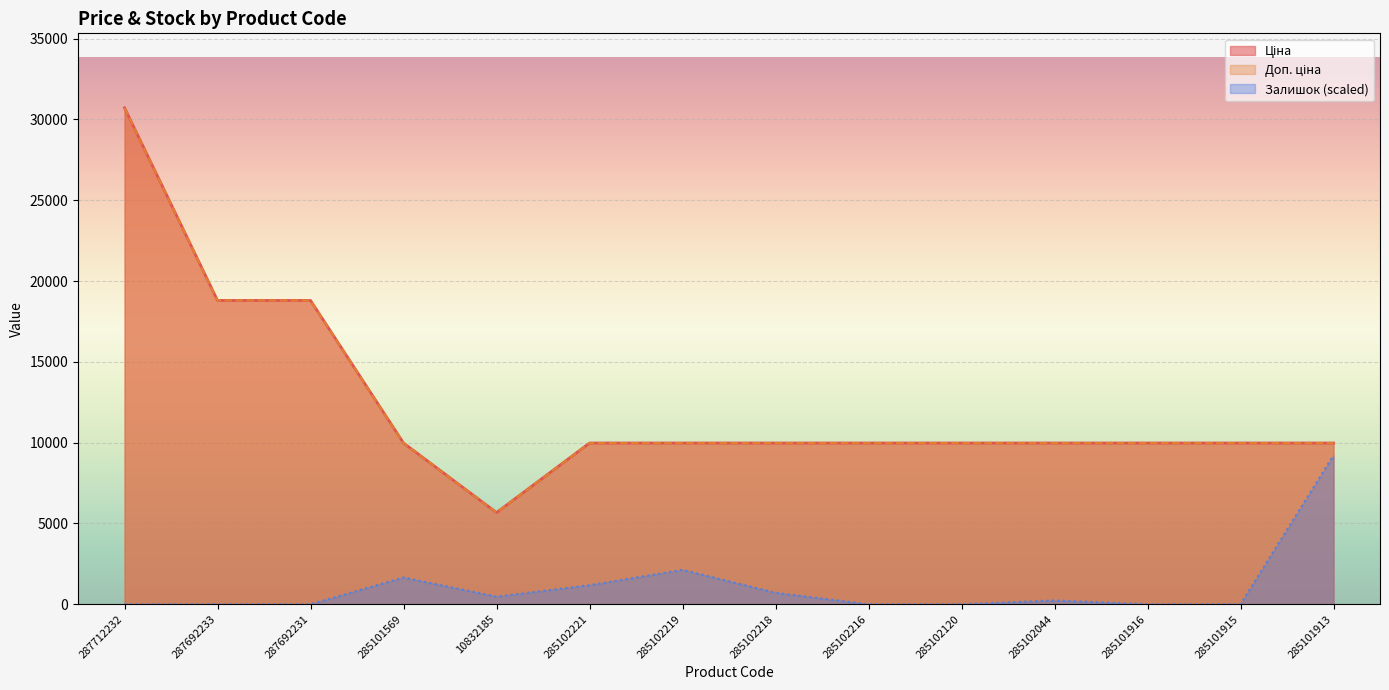

In Залишок, how many points are lower than both neighbors (excluding endpoints)?

1